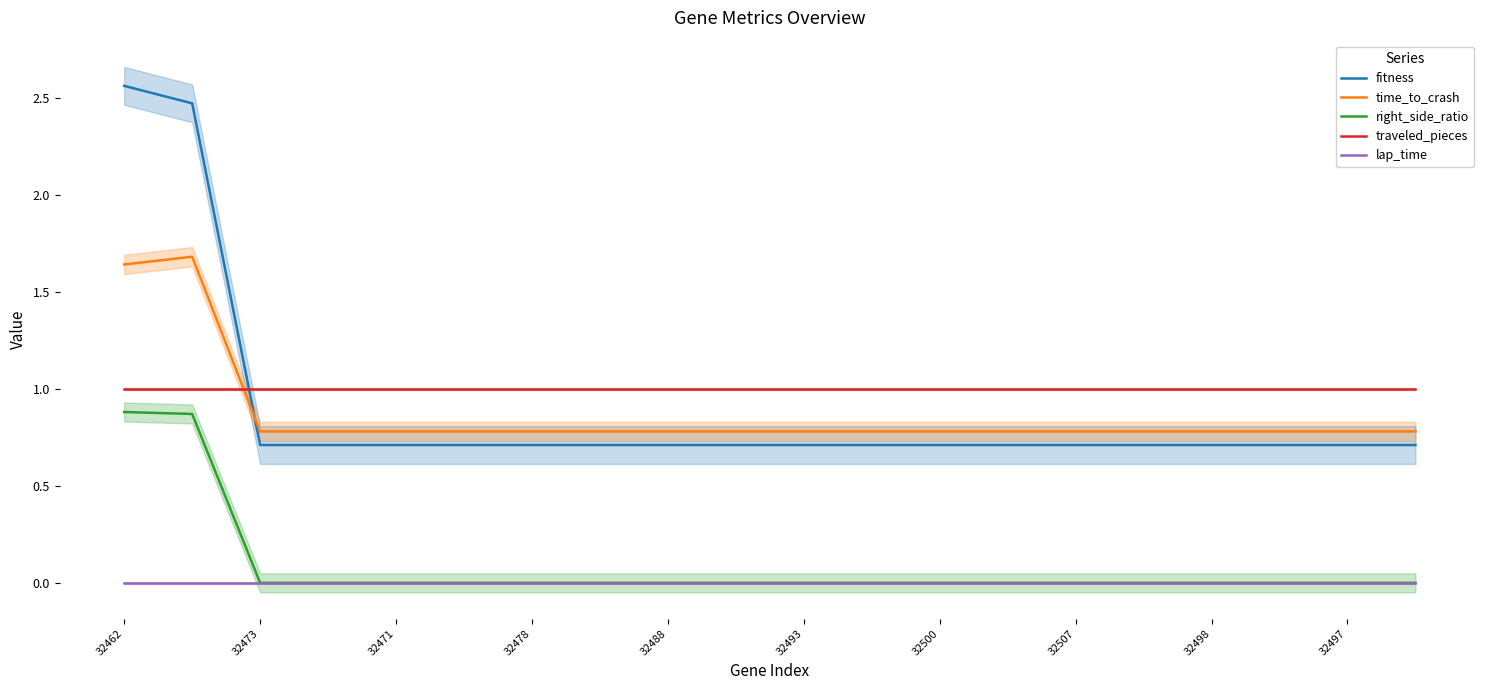

True or false: fitness and right_side_ratio intersect in this chart.

False